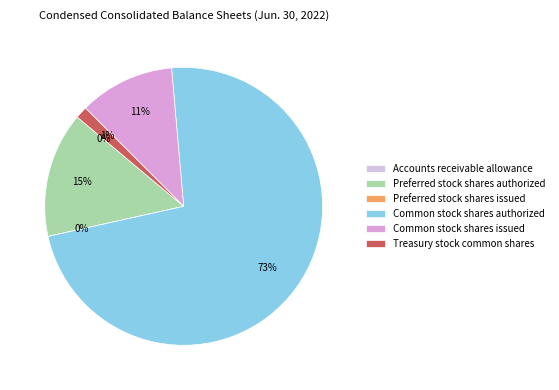

Does any single category account for the majority?

Yes